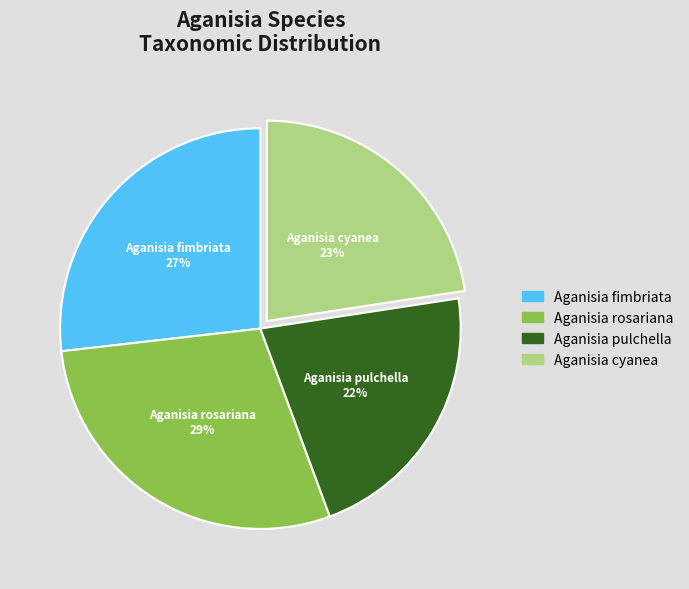

Which slice is the smallest?

Aganisia pulchella